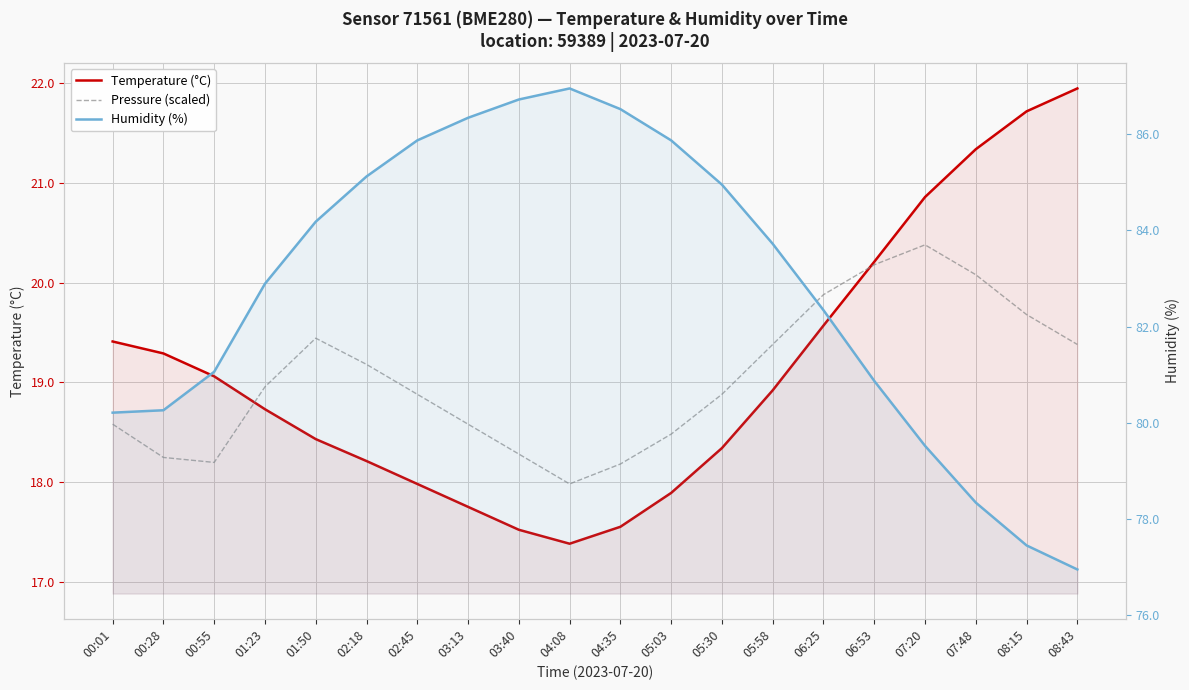

What is the label of the 17th point from the left?

07:20